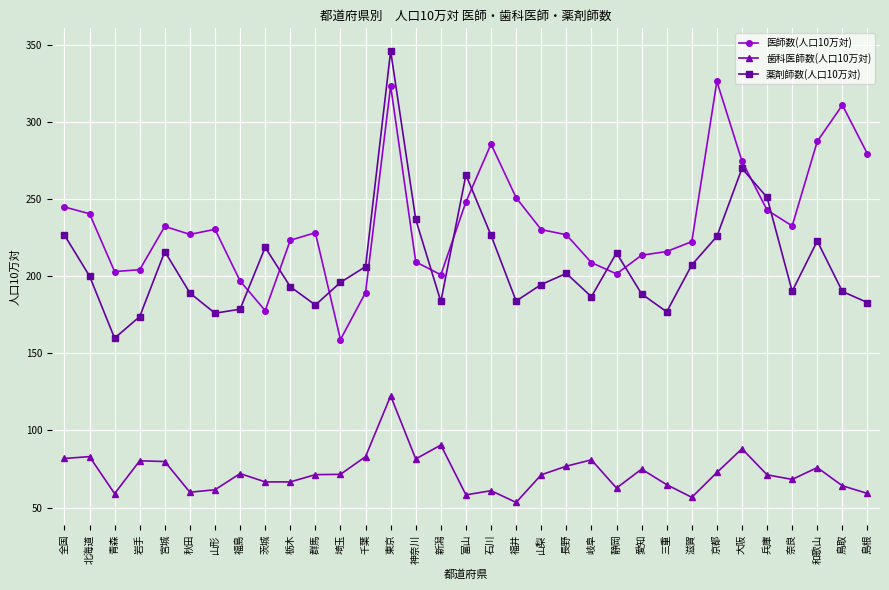

Which series has the largest total across all categories?

医師数(人口10万対)